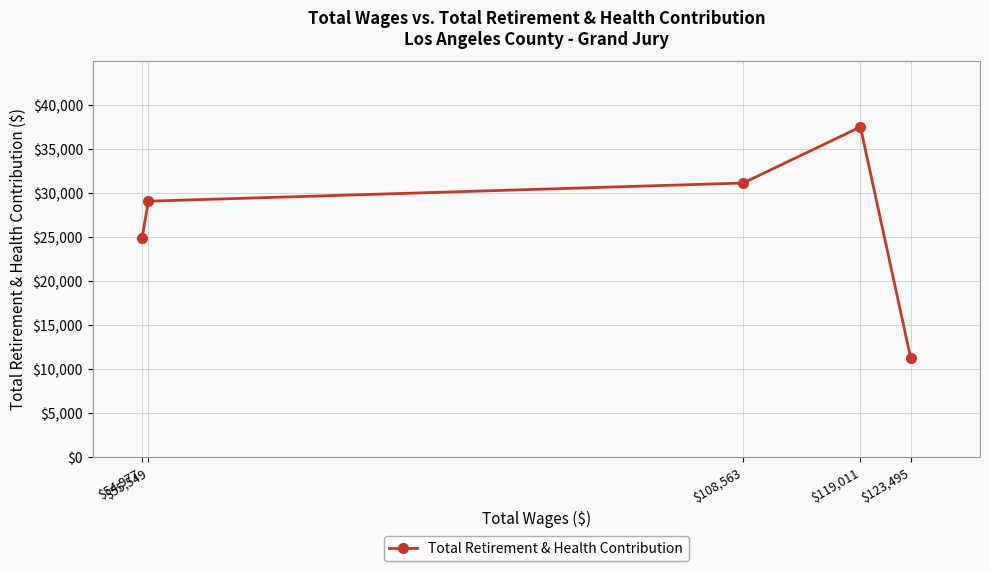

Is this an area chart (filled region under the line)?

No